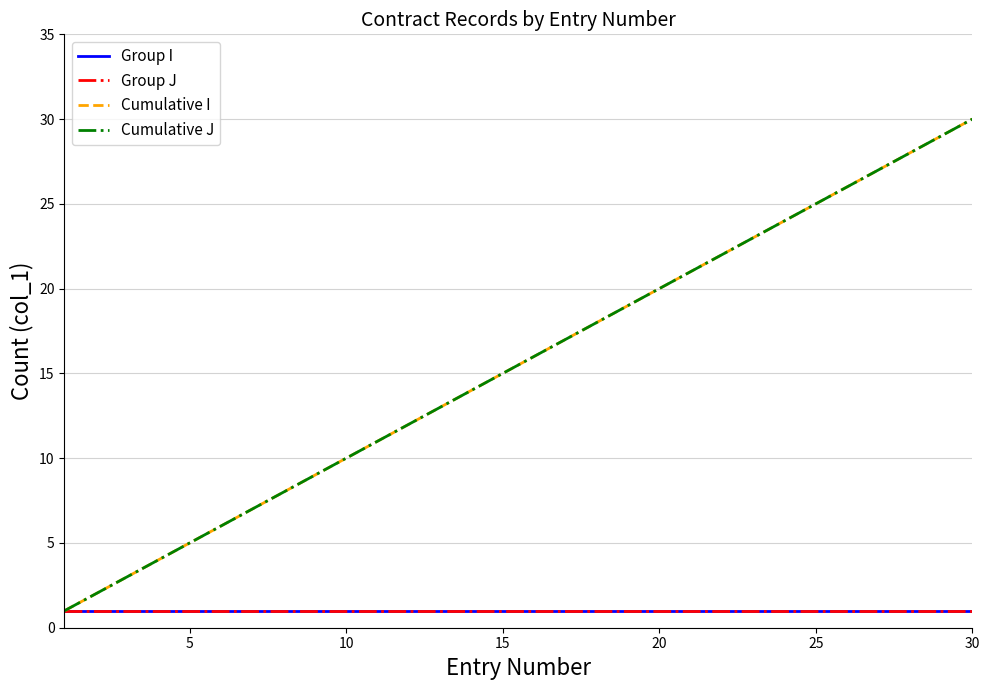

Which series has the widest spread of values?

Cumulative I